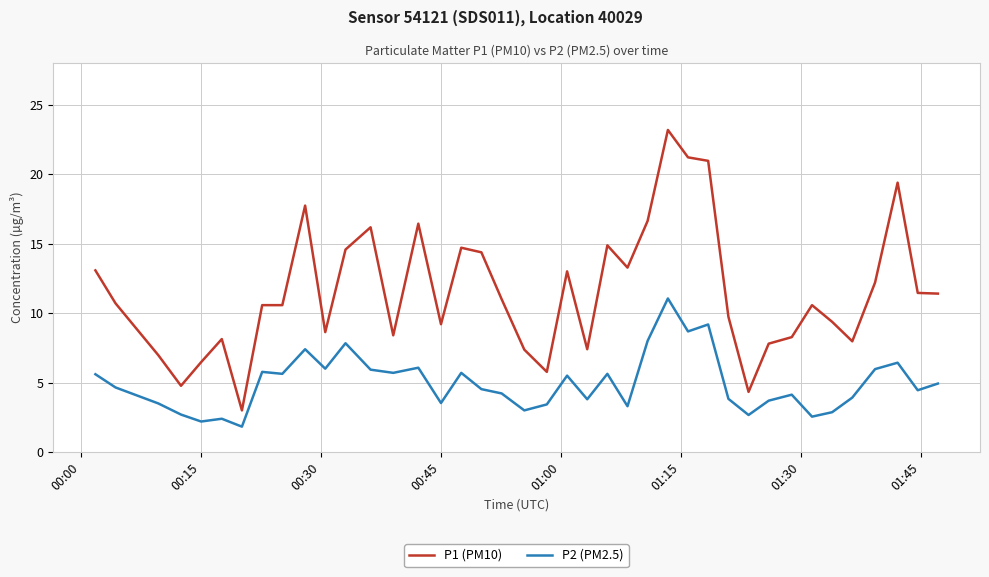

List the series in order of their peak value, highest first.

P1 (PM10), P2 (PM2.5)